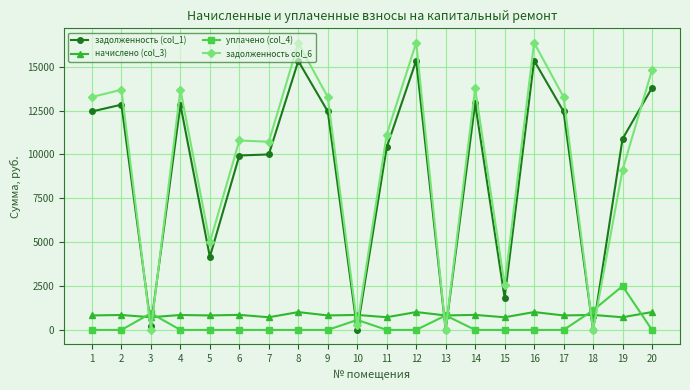

Where is the first local maximum for уплачено (col_4)?

3